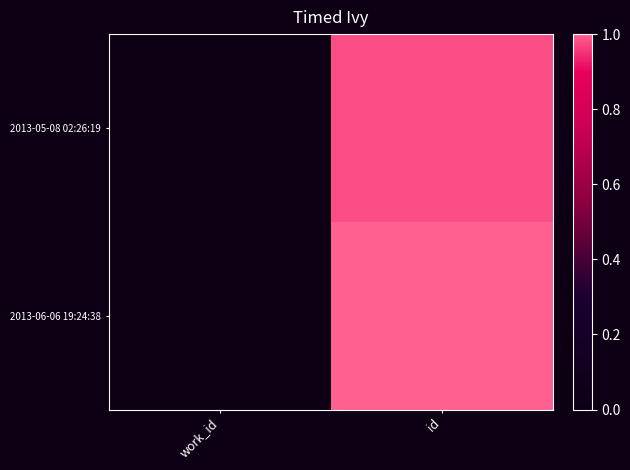

Which series has the largest total across all categories?

2013-06-06 19:24:38